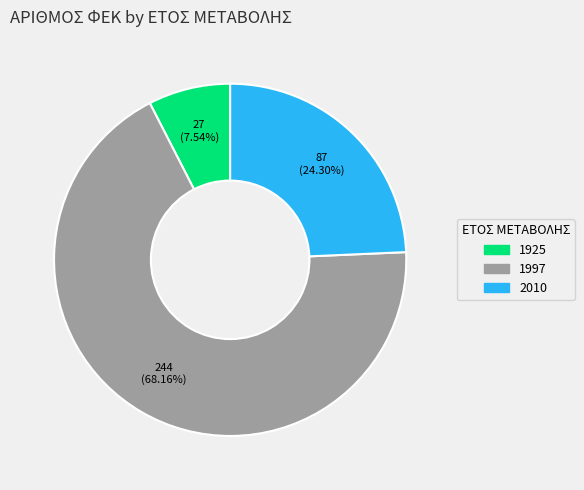

To the nearest percent, what percentage of the pie is 2010?

24%